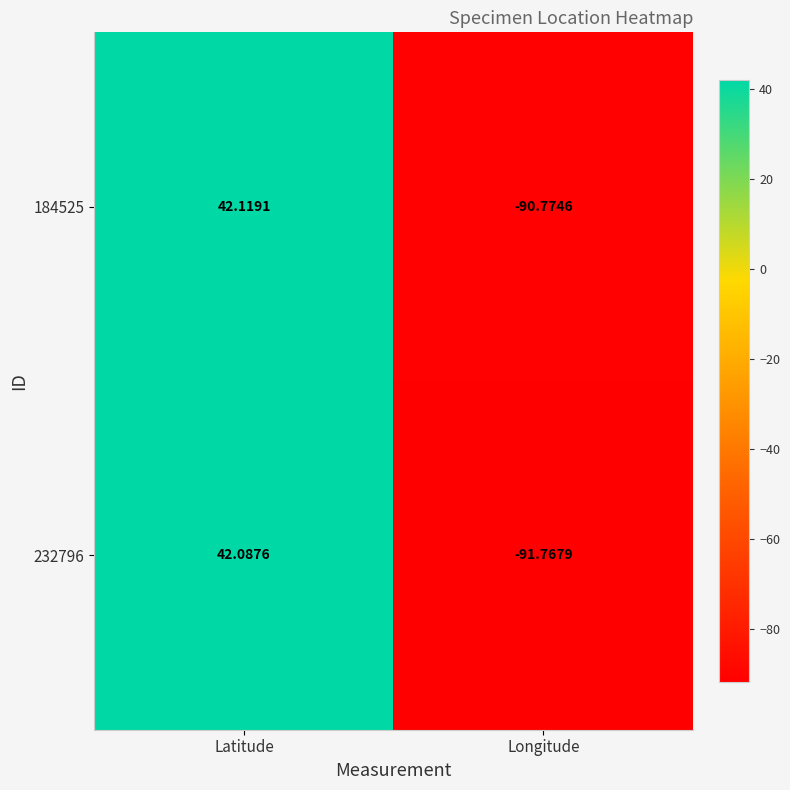

Which label corresponds to the smallest value in the chart?

Longitude